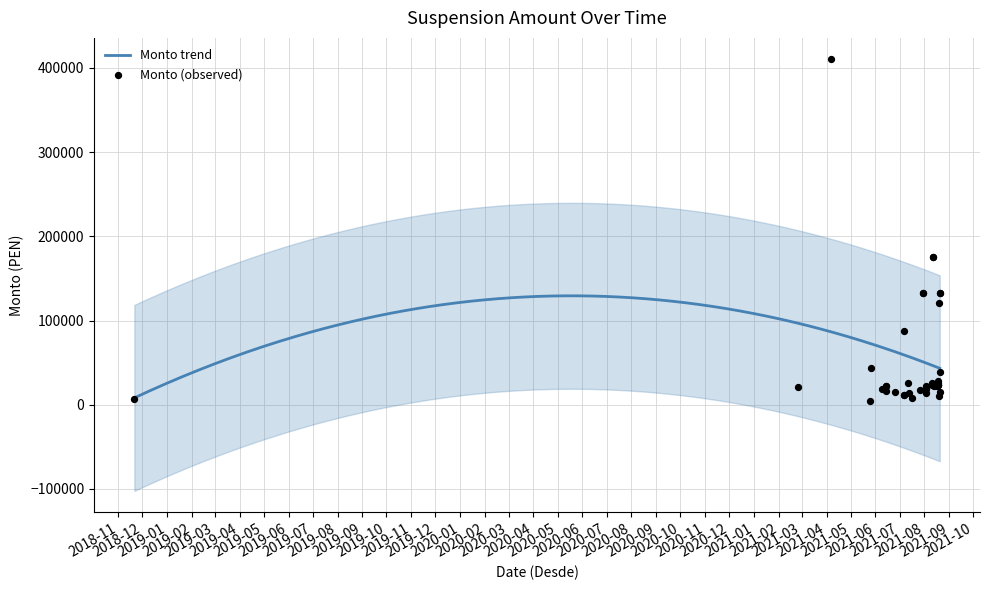

Which has a higher value, 2021-07-07 or 2021-08-03?

2021-08-03